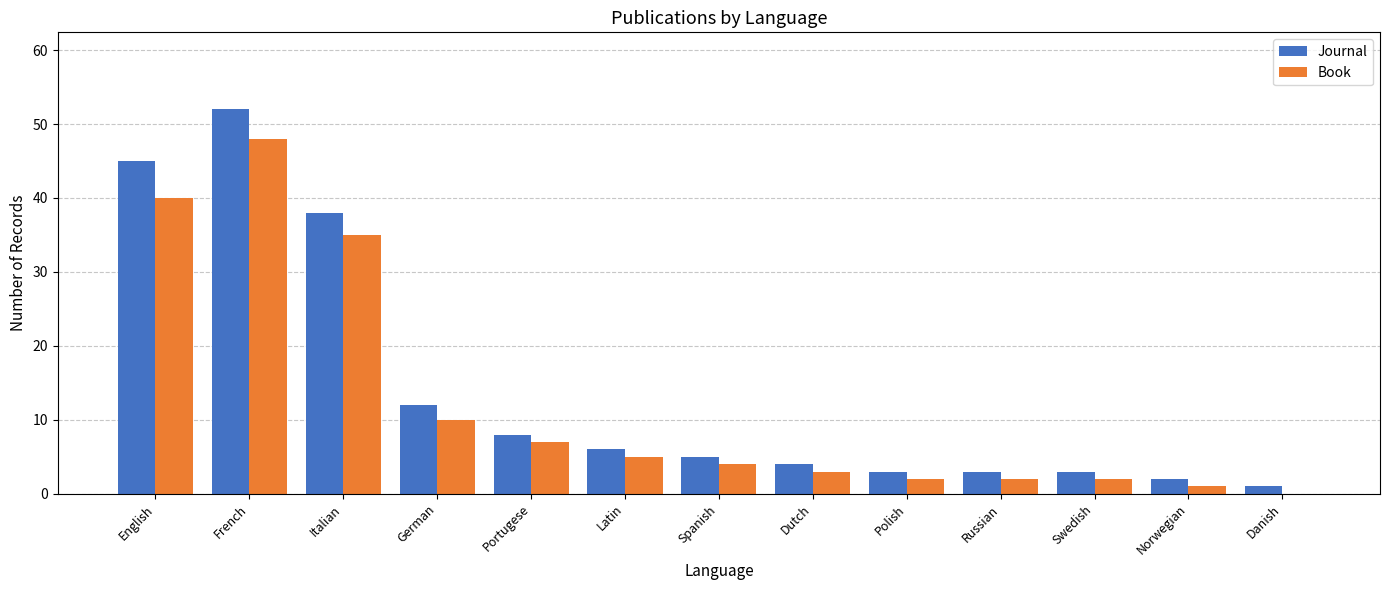

What is the average value of the Book series?

12